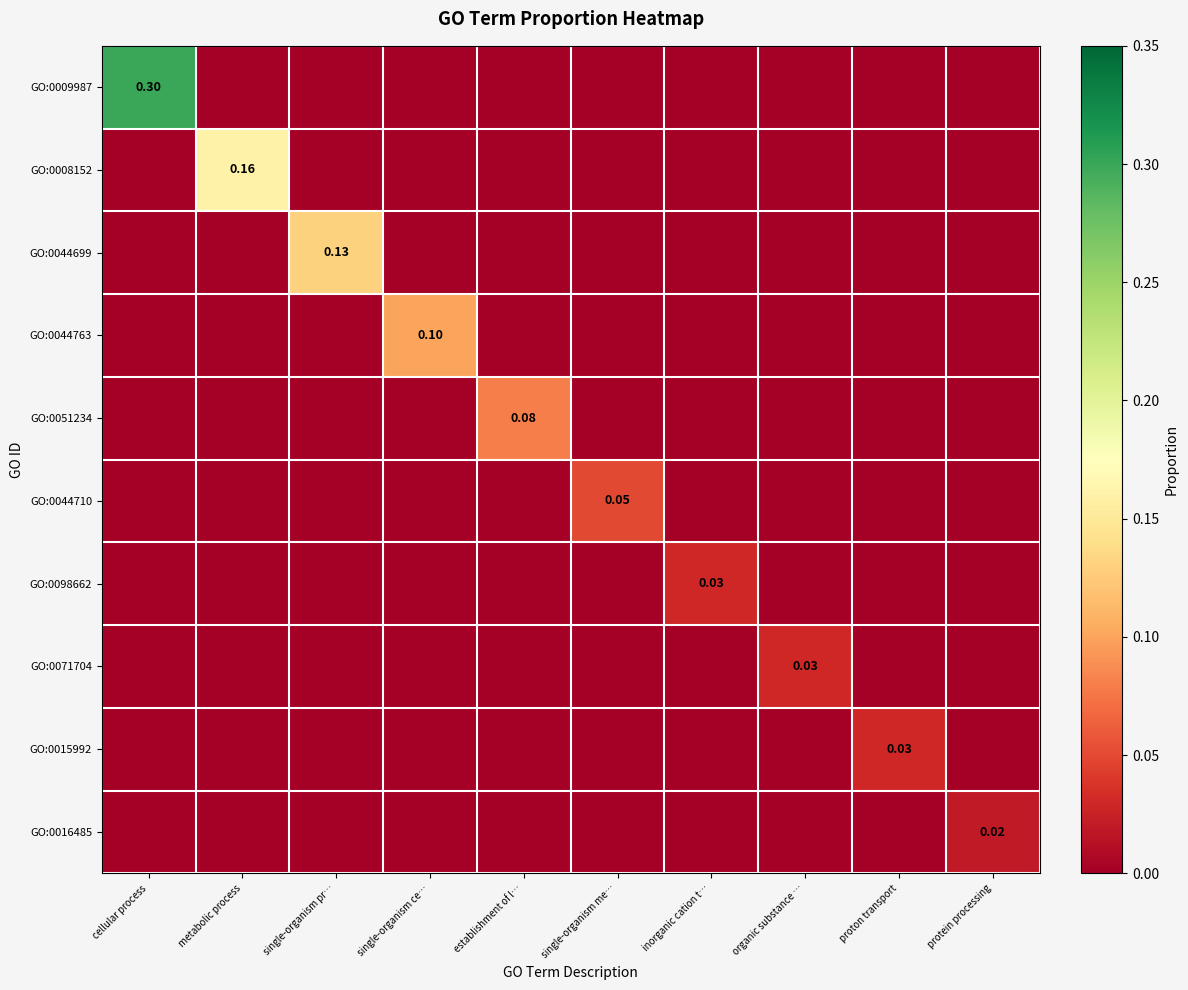

The value of GO:0044763 at single-organism ce… is 0.0. True or false?

False